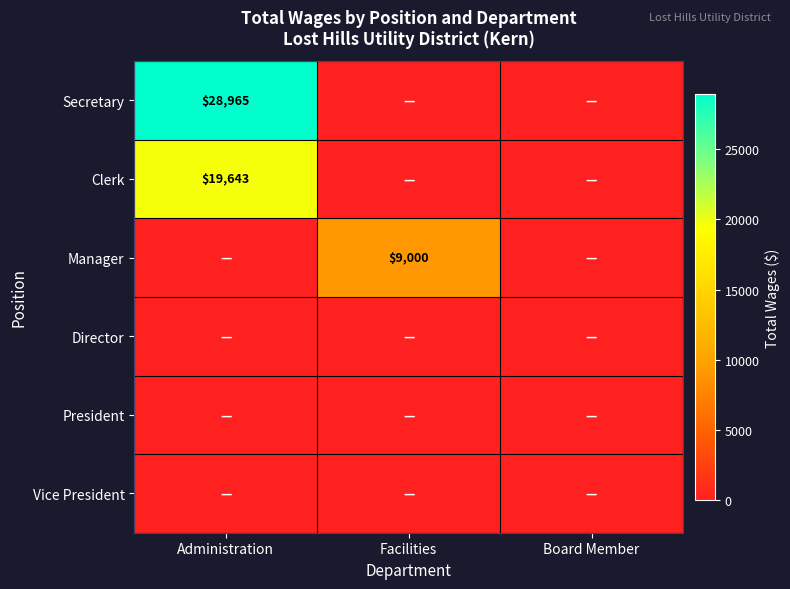

Which series has the largest total across all categories?

Secretary